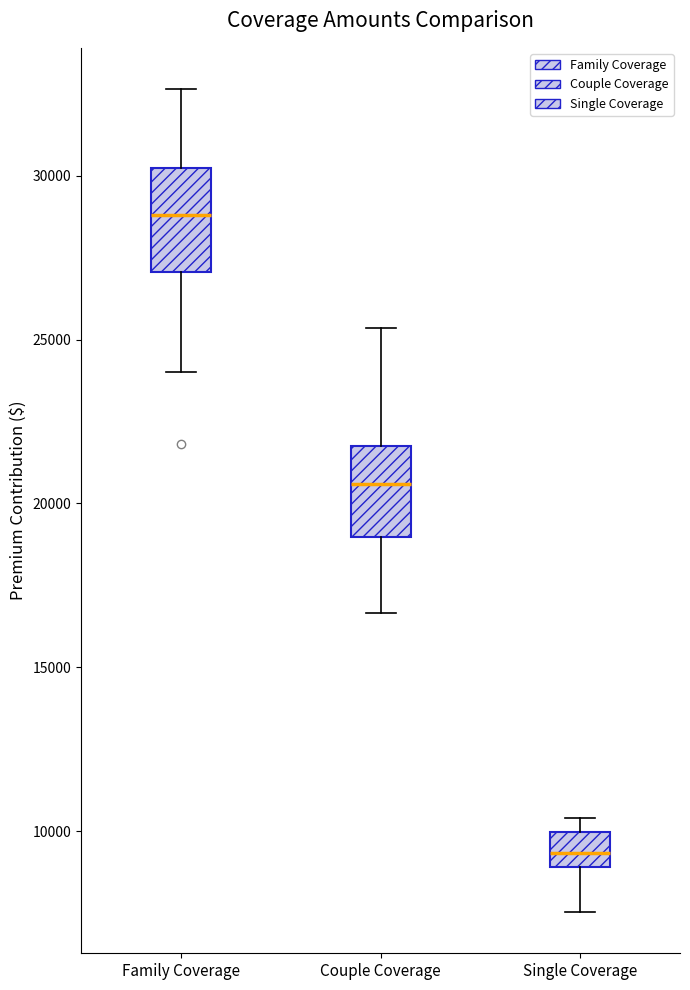

Where is the upper edge of the box for Family Coverage on the y-axis? The values are not printed on the chart, so give them approximately, as read against the axis.

30000